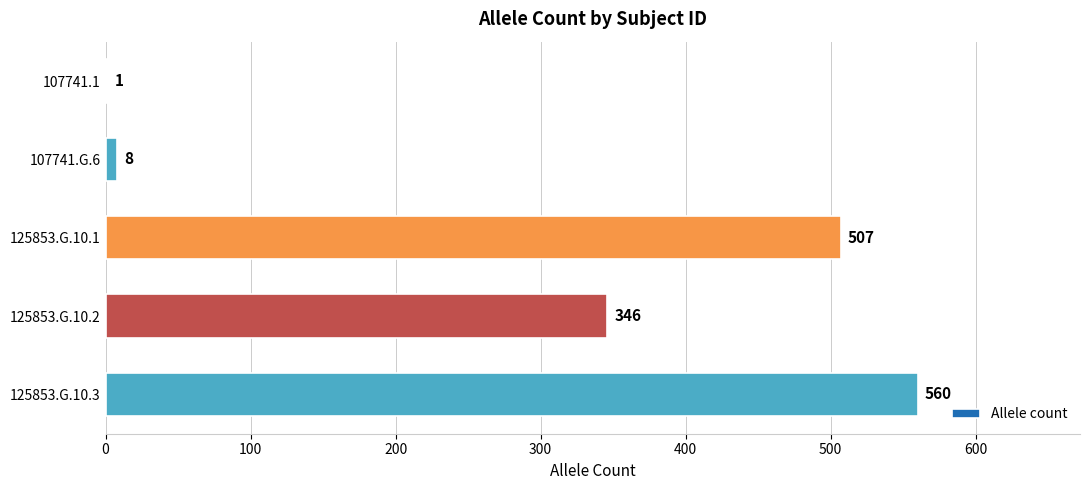

What is the sum of the values at 107741.1 and 107741.G.6?

9